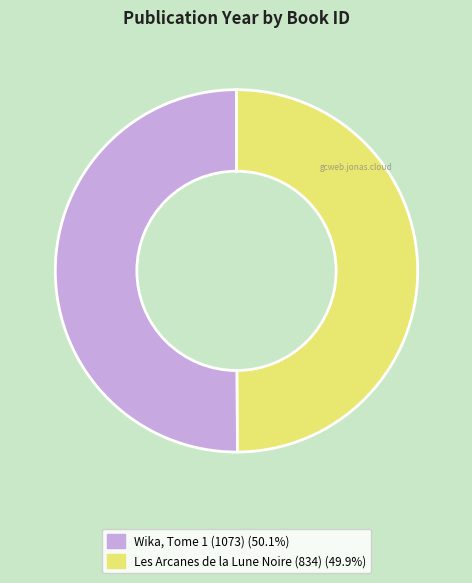

Combined, do Les Arcanes de la Lune Noire (834) (49.9%) and Wika, Tome 1 (1073) (50.1%) account for over 50%?

Yes